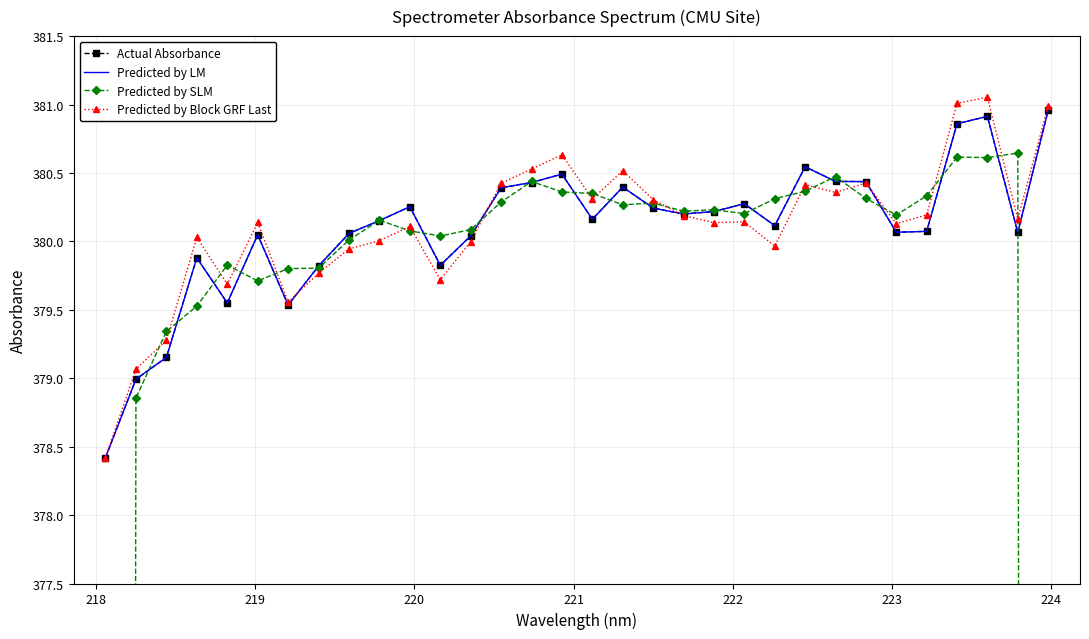

At how many categories does at least one series exceed 355?

32